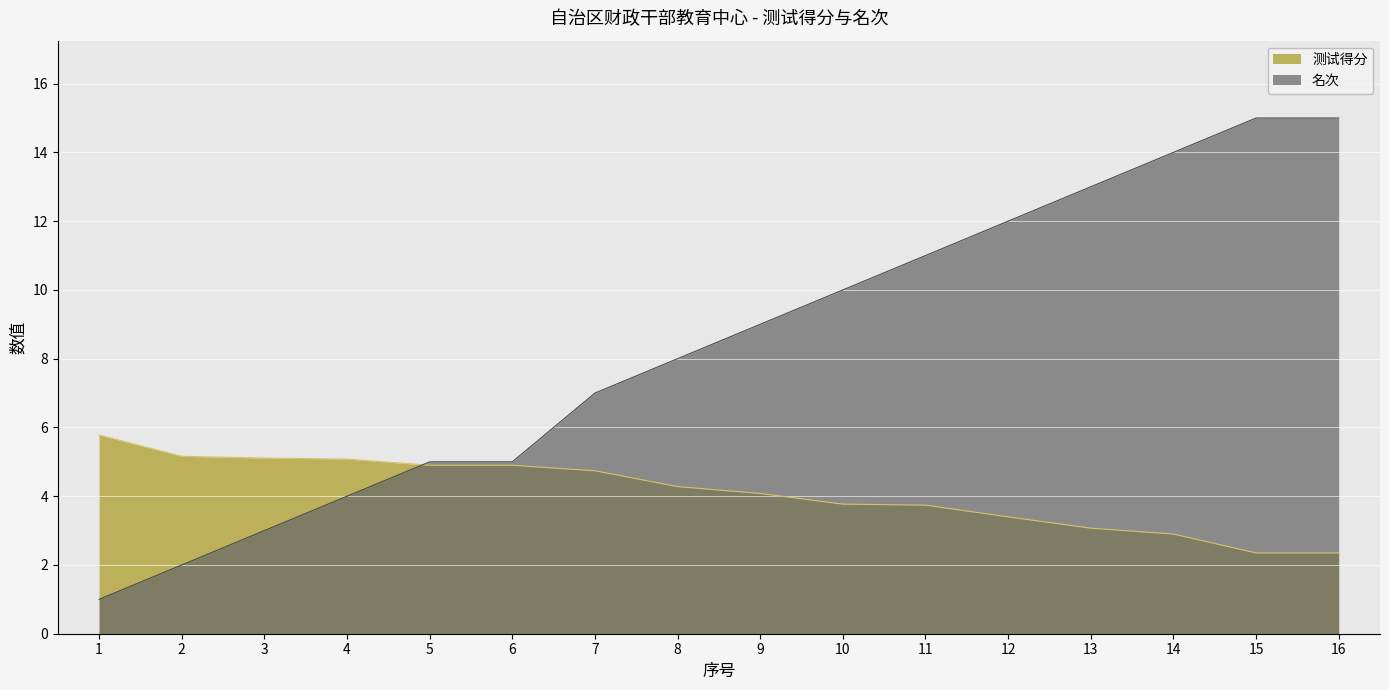

What is the difference between the 测试得分 values at 8 and 14?

1.4